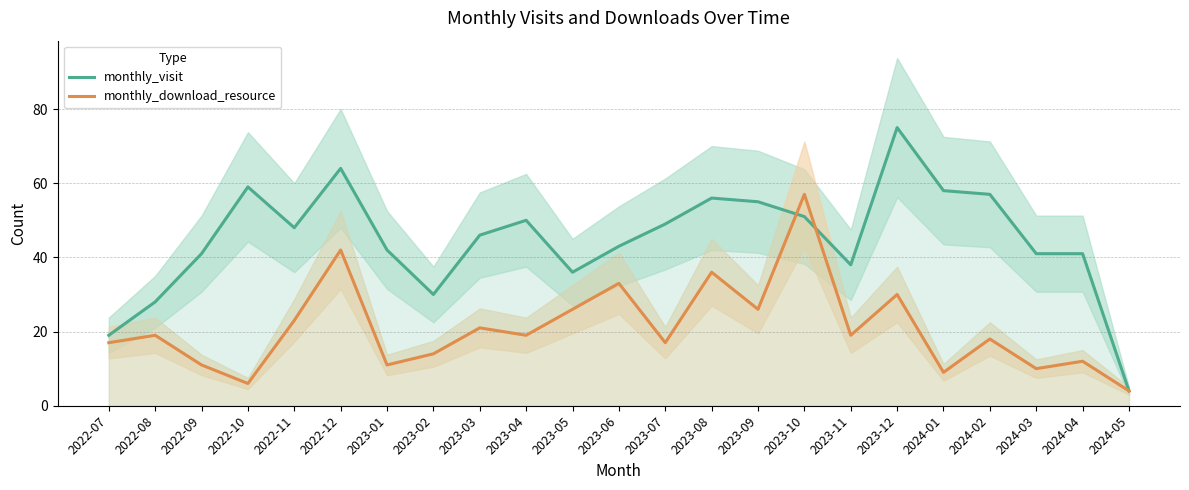

At how many categories does at least one series exceed 32?

19